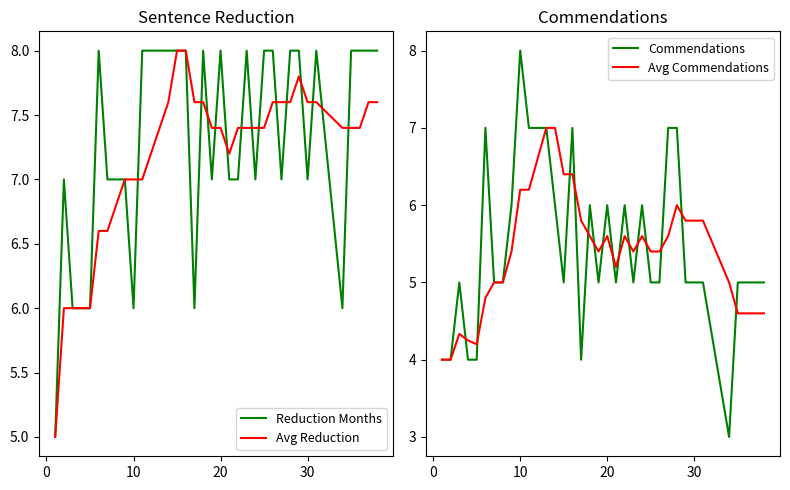

What is the lowest value of the Commendations series?

3.0